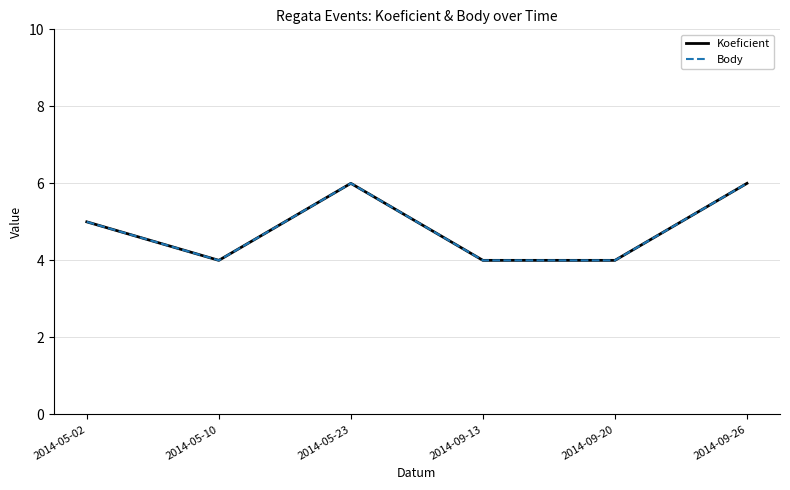

Reading right to left, transcribe all the data shown in this chart.

Koeficient: 6	4	4	6	4	5
Body: 6	4	4	6	4	5